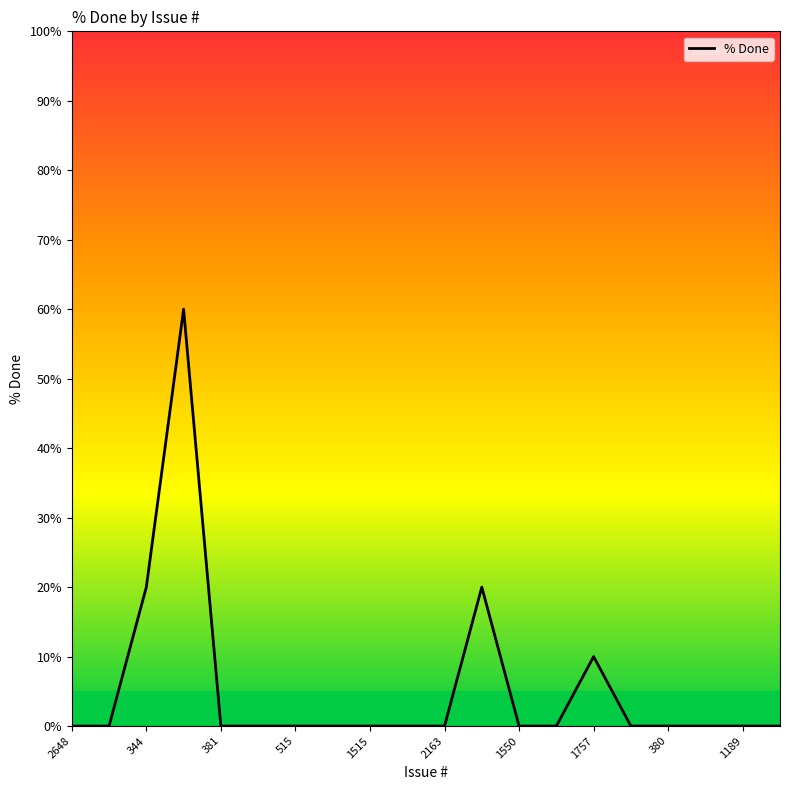

What is the maximum value shown in the chart?

60